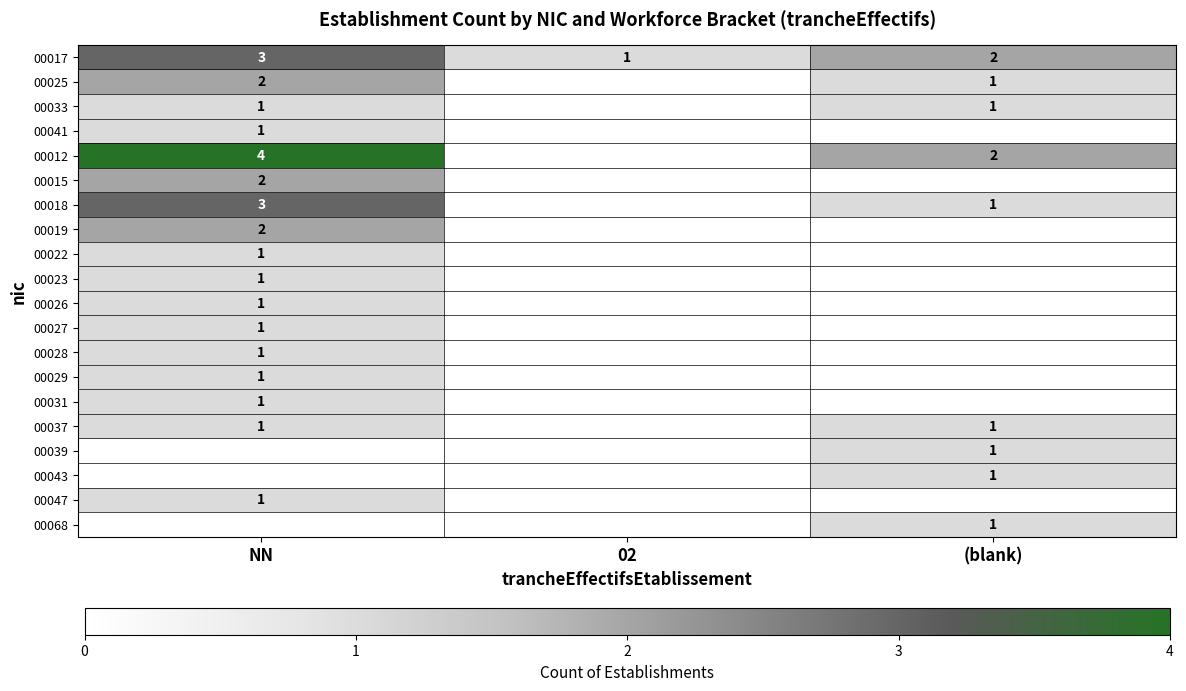

List the labels in order of 00017 value, smallest first.

02, (blank), NN